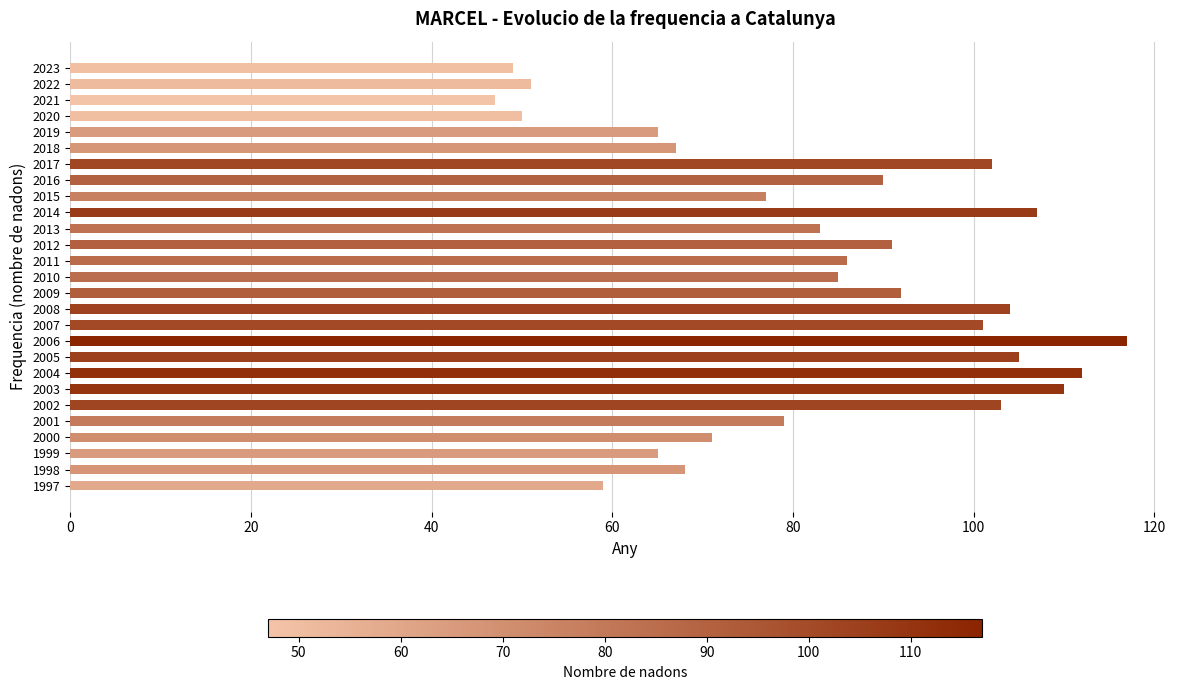

Reading top to bottom, extract all data points from this chart.

49	51	47	50	65	67	102	90	77	107	83	91	86	85	92	104	101	117	105	112	110	103	79	71	65	68	59